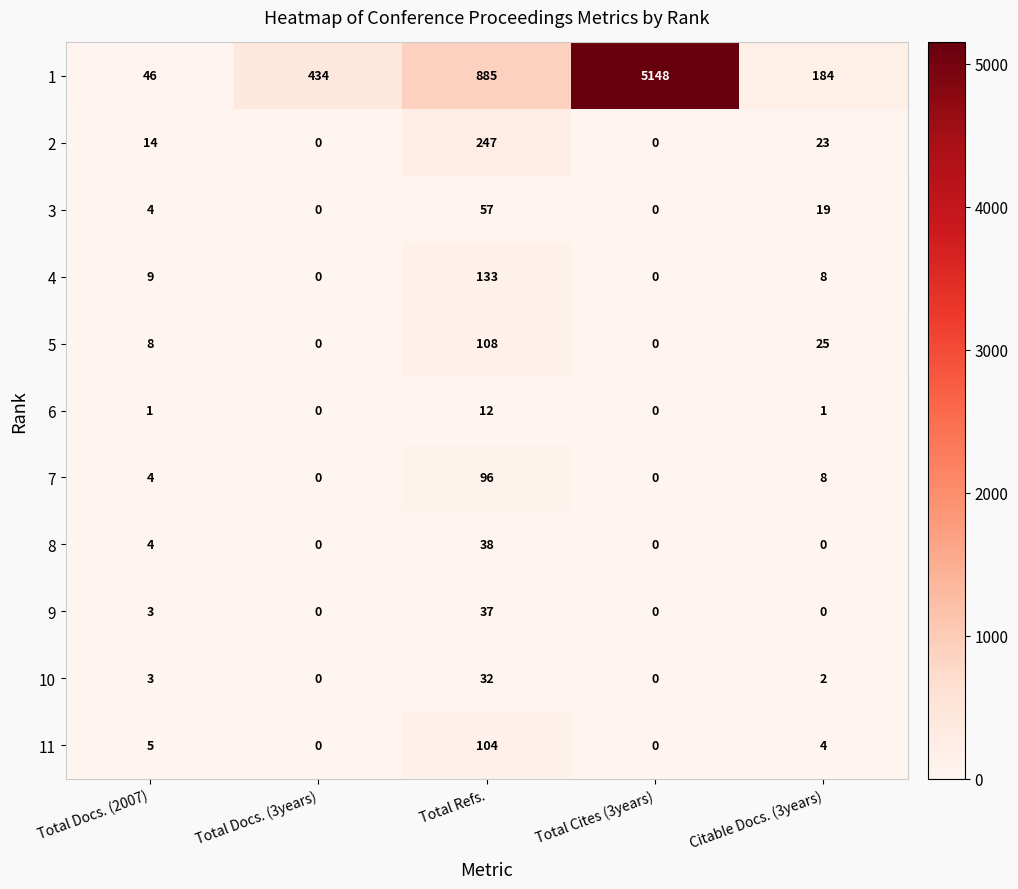

How many series are shown in this chart?

11